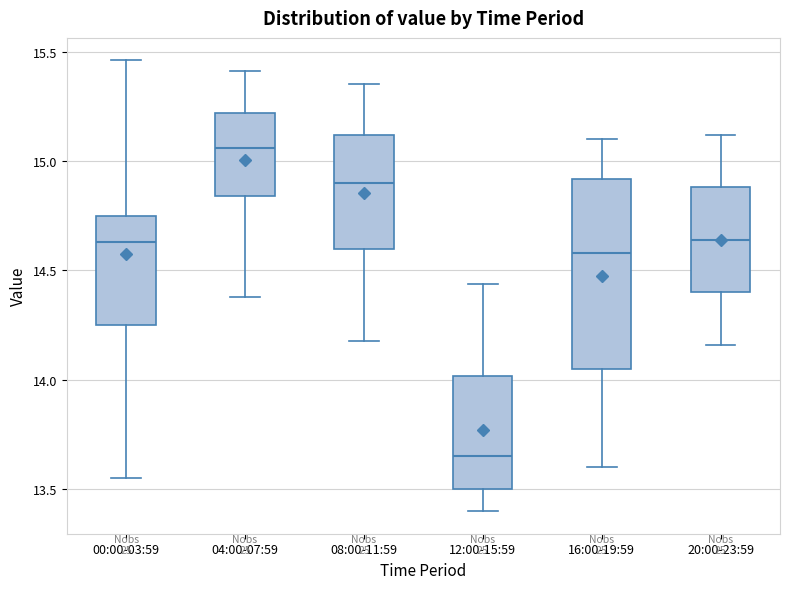

Comparing the boxes themselves (not the whiskers), which one is the tallest?

16:00-19:59